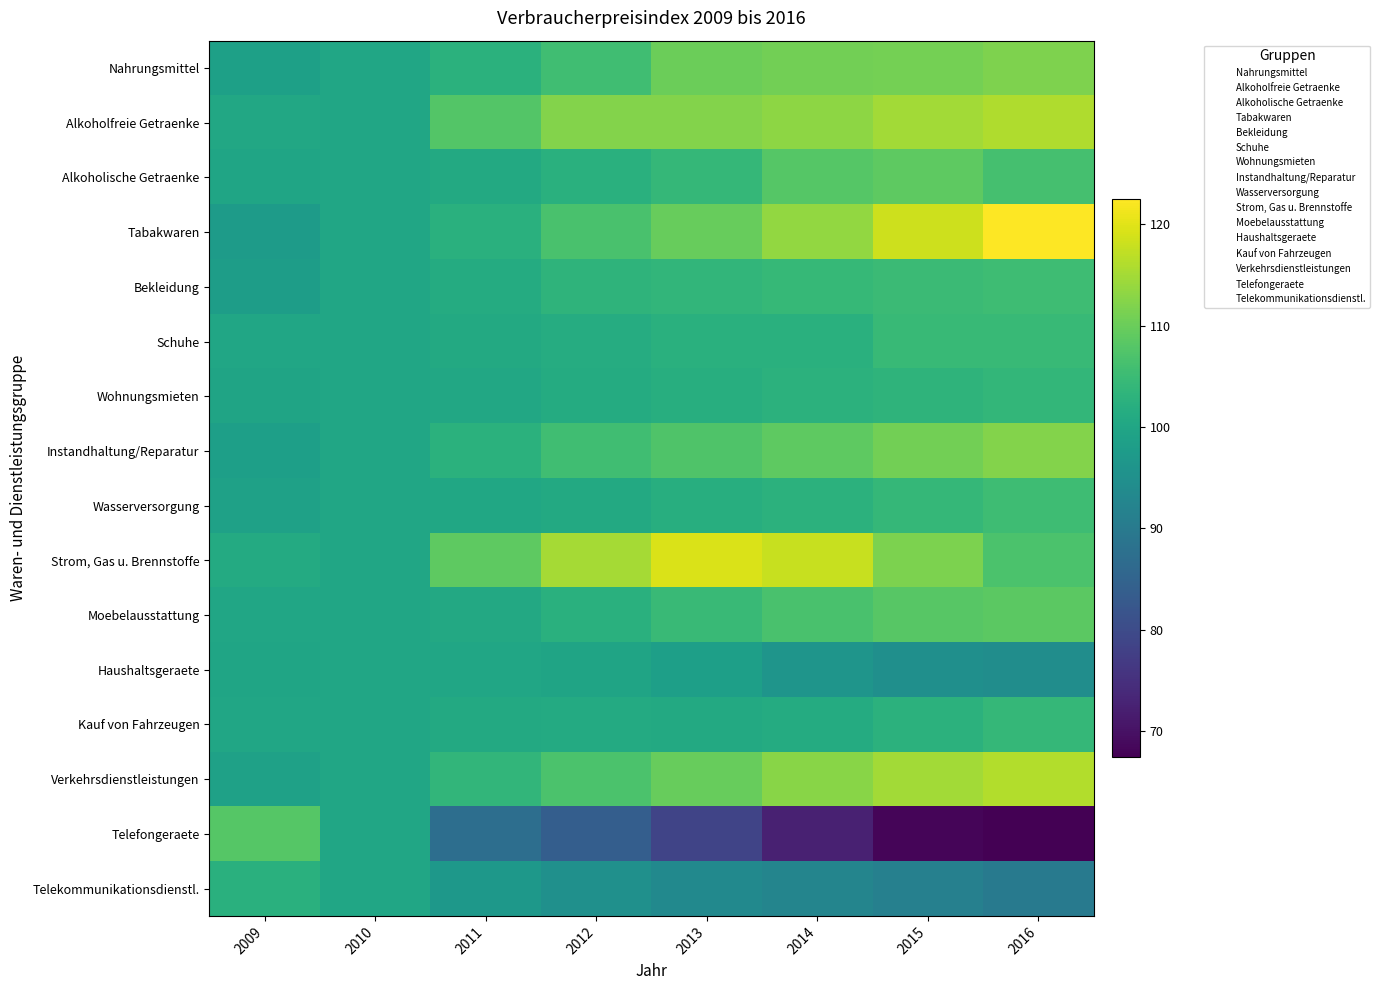

Which series has the largest range (max minus min)?

Telefongeraete